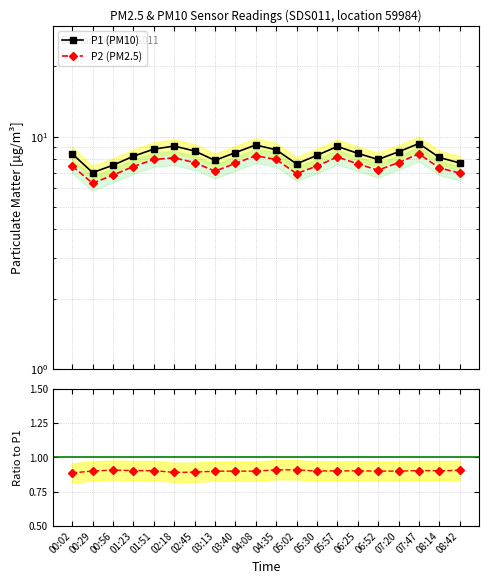

Is this an area chart (filled region under the line)?

No